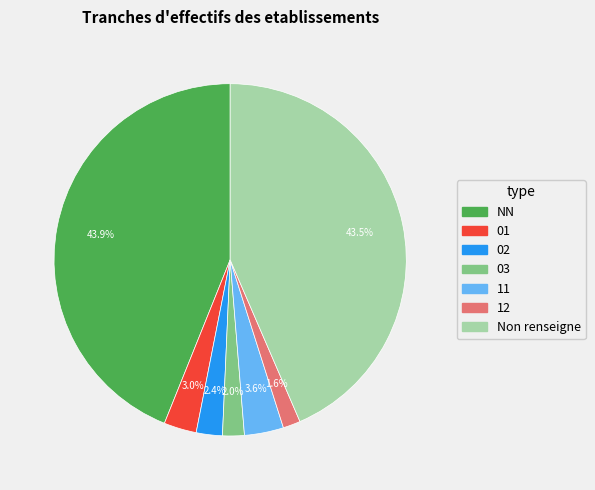

Is there any slice that represents more than half of the pie?

No